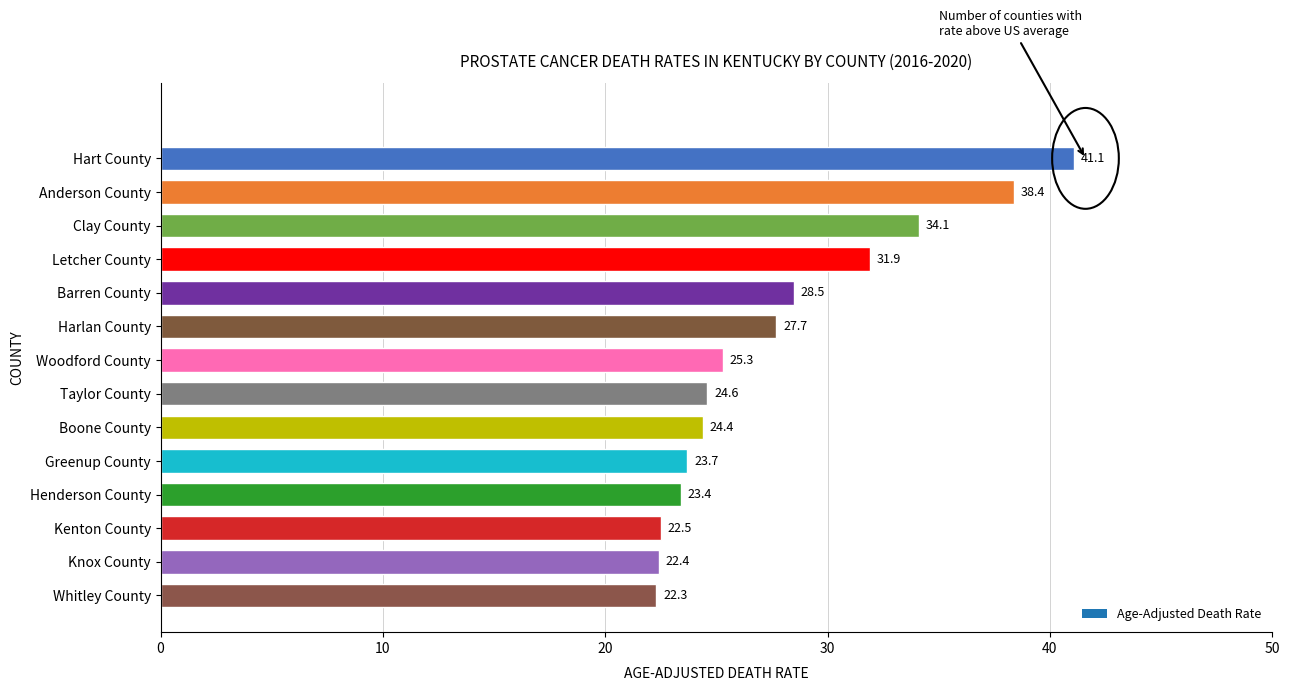

Which has a higher value, Whitley County or Taylor County?

Taylor County